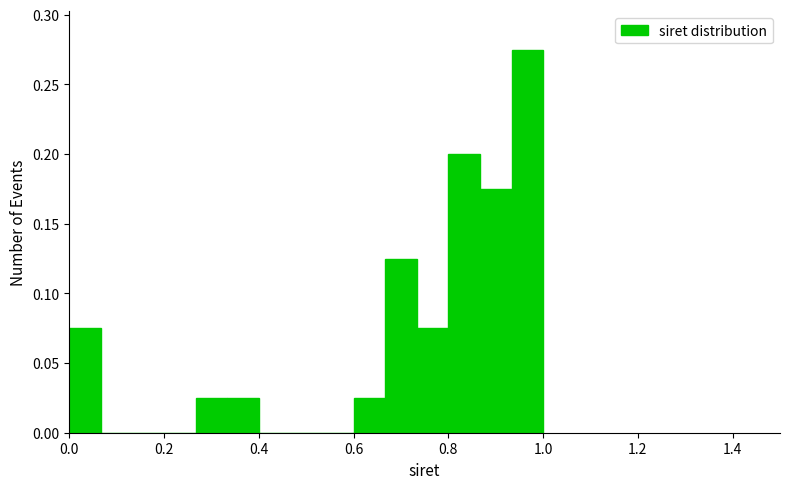

Read against the x-axis, roughly where is the centre of the tallest bar?

0.96